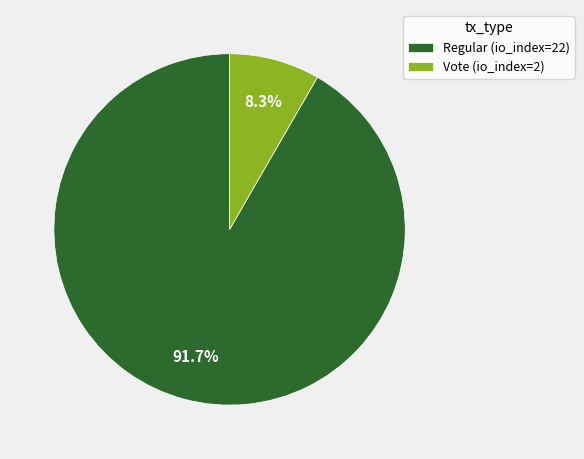

Which slice is the smallest?

Vote (io_index=2)